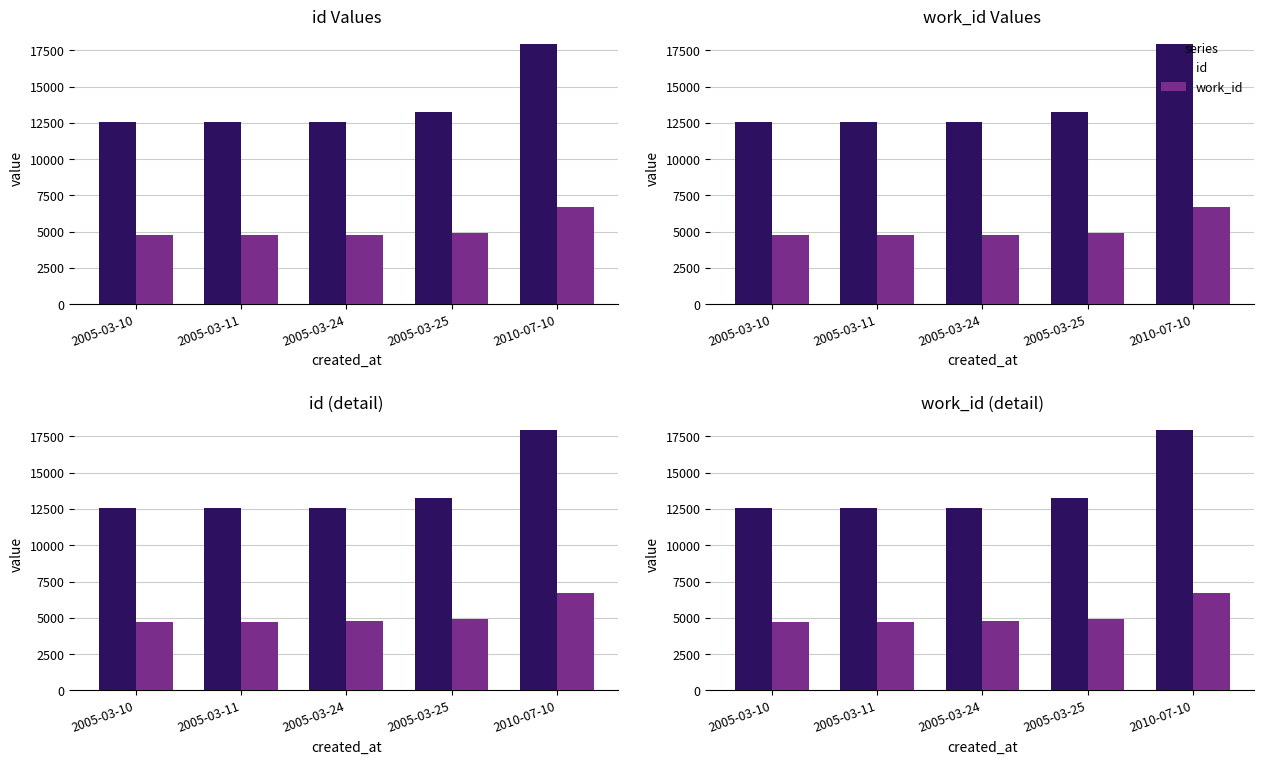

Is it true that work_id equals 6705 at 2005-03-10?

False